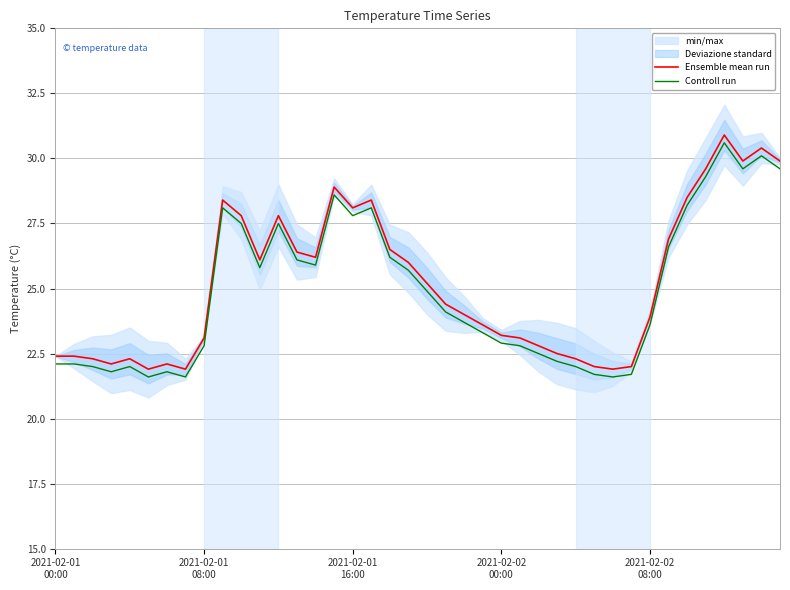

Reading left to right, transcribe all the data shown in this chart.

Ensemble mean run: 22.4	22.4	22.3	22.1	22.3	21.9	22.1	21.9	23.1	28.4	27.8	26.1	27.8	26.4	26.2	28.9	28.1	28.4	26.5	26.0	25.2	24.4	24.0	23.6	23.2	23.1	22.8	22.5	22.3	22.0	21.9	22.0	23.9	26.9	28.5	29.6	30.9	29.9	30.4	29.9
Controll run: 22.1	22.1	22.0	21.8	22.0	21.6	21.8	21.6	22.8	28.1	27.5	25.8	27.5	26.1	25.9	28.6	27.8	28.1	26.2	25.7	24.9	24.1	23.7	23.3	22.9	22.8	22.5	22.2	22.0	21.7	21.6	21.7	23.6	26.6	28.2	29.3	30.6	29.6	30.1	29.6